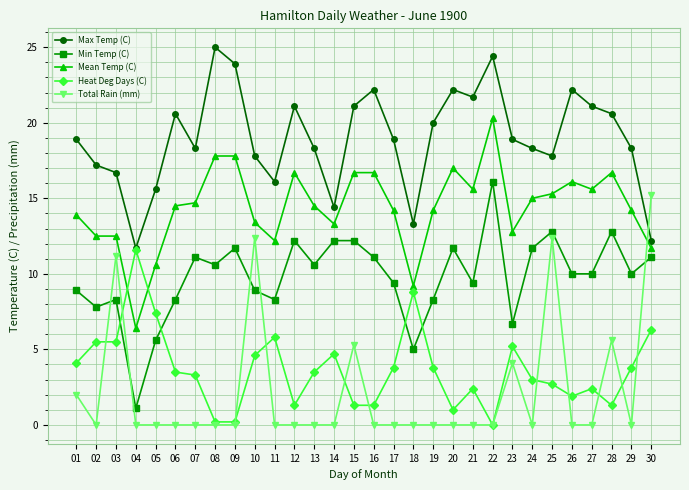

Which series ends up on top after the final intersection of Min Temp (C) and Heat Deg Days (C)?

Min Temp (C)